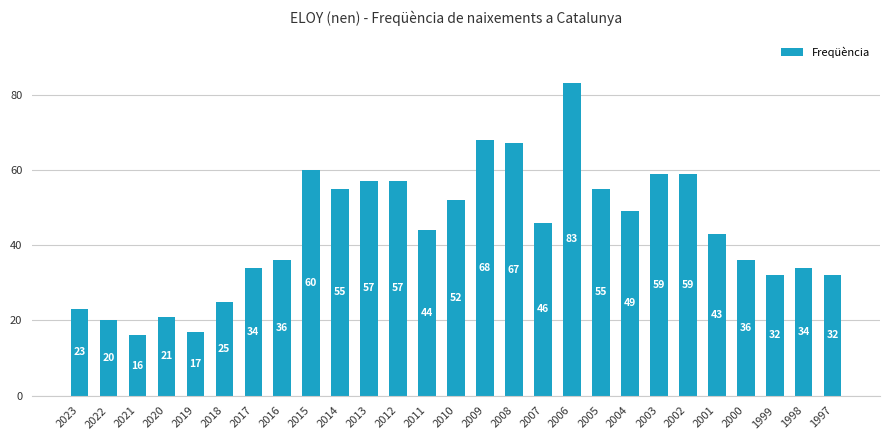

Are the bars horizontal?

No